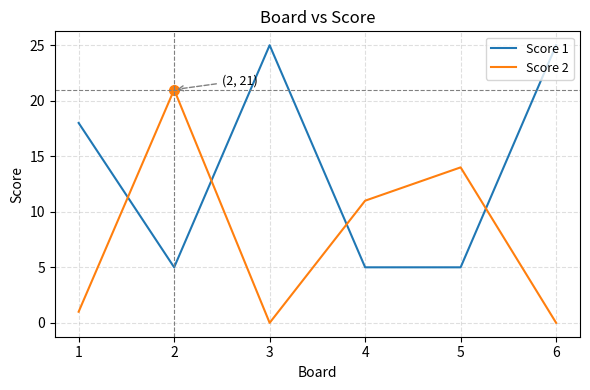

True or false: Score 2 and Score 1 intersect in this chart.

True